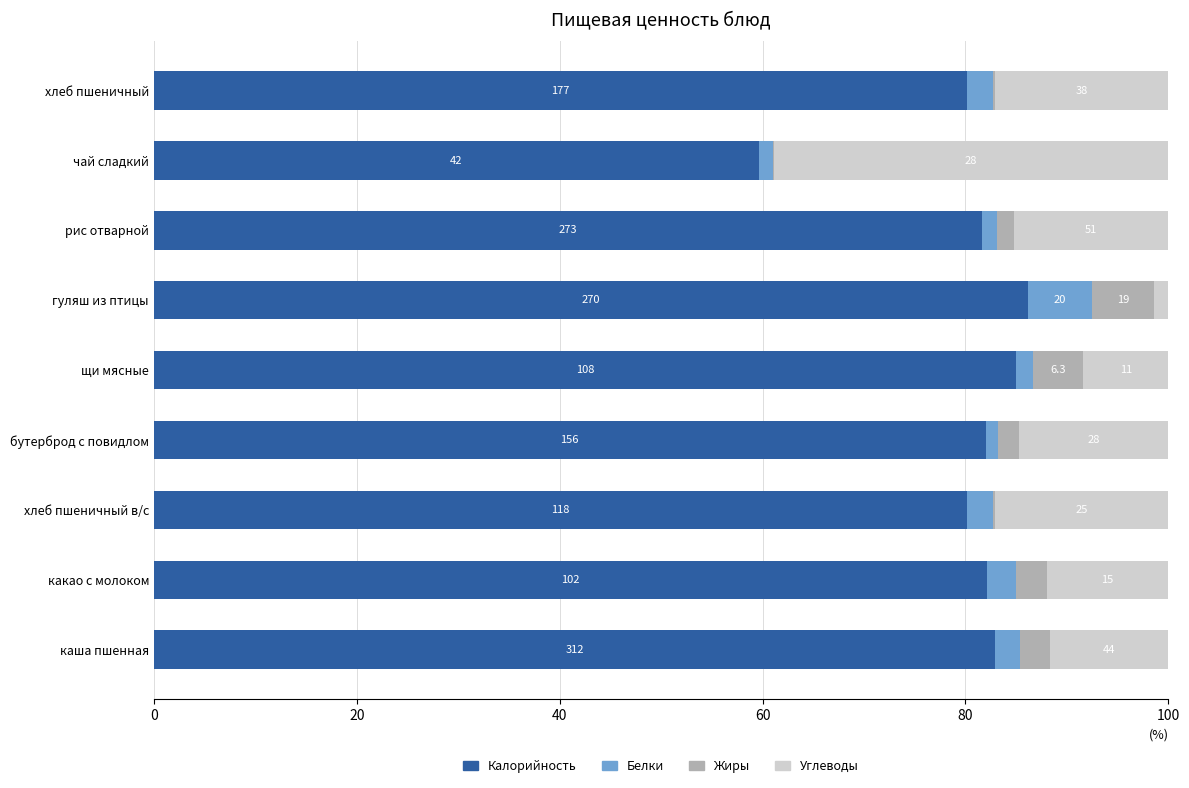

Which series has the largest range (max minus min)?

Углеводы